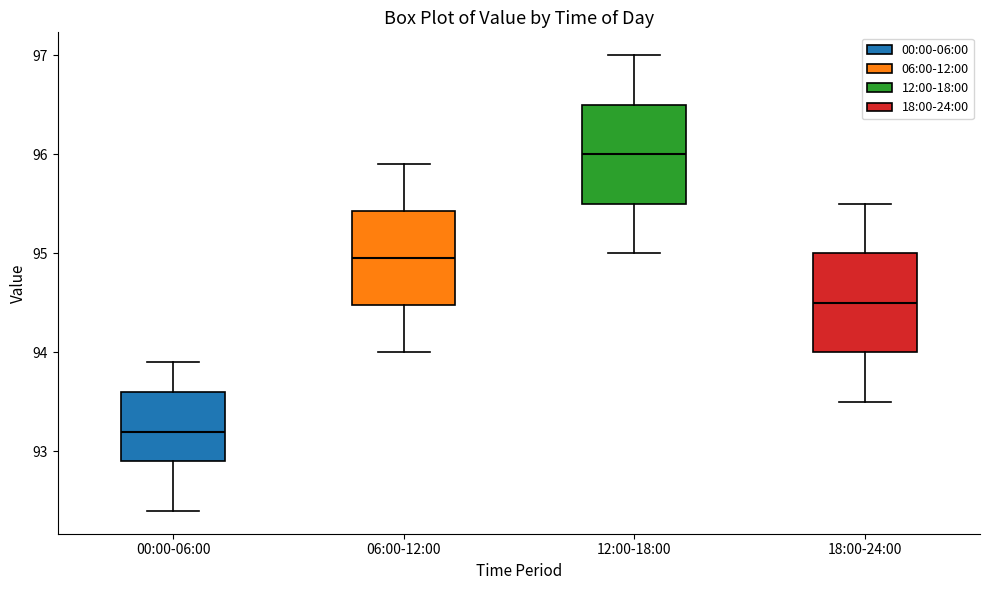

Where is the upper edge of the box for 00:00-06:00 on the y-axis? The values are not printed on the chart, so give them approximately, as read against the axis.

93.6